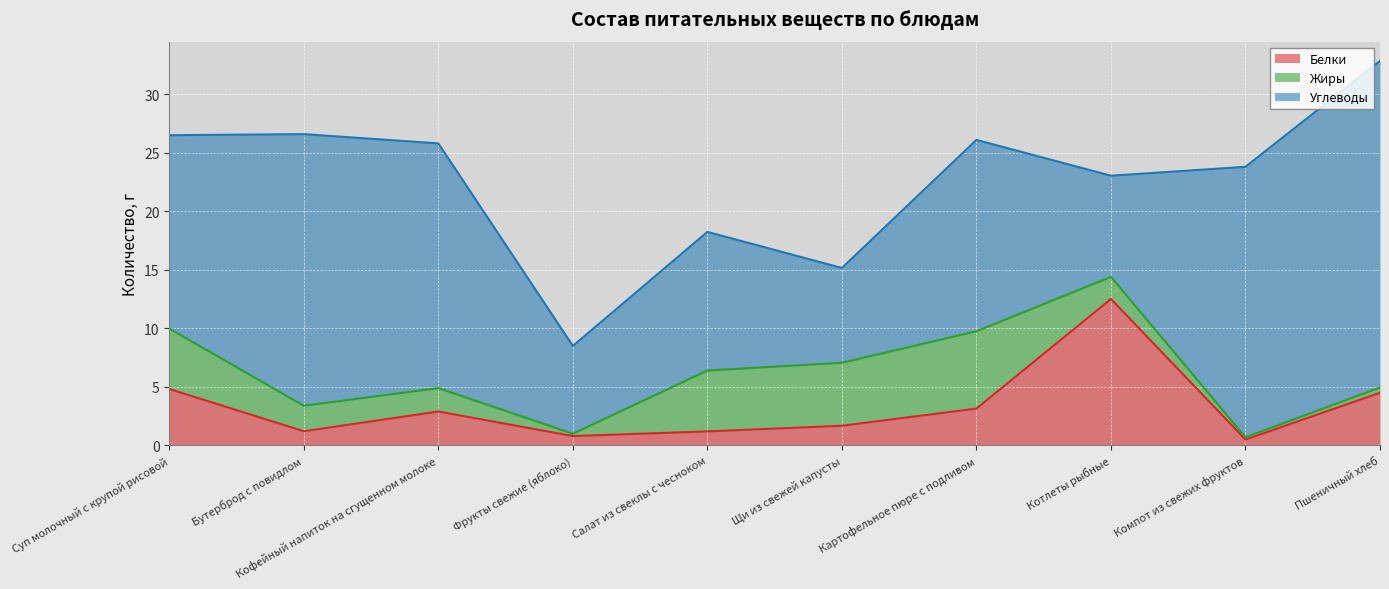

What is the difference between the Углеводы values at Картофельное пюре с подливом and Бутерброд с повидлом?

6.8